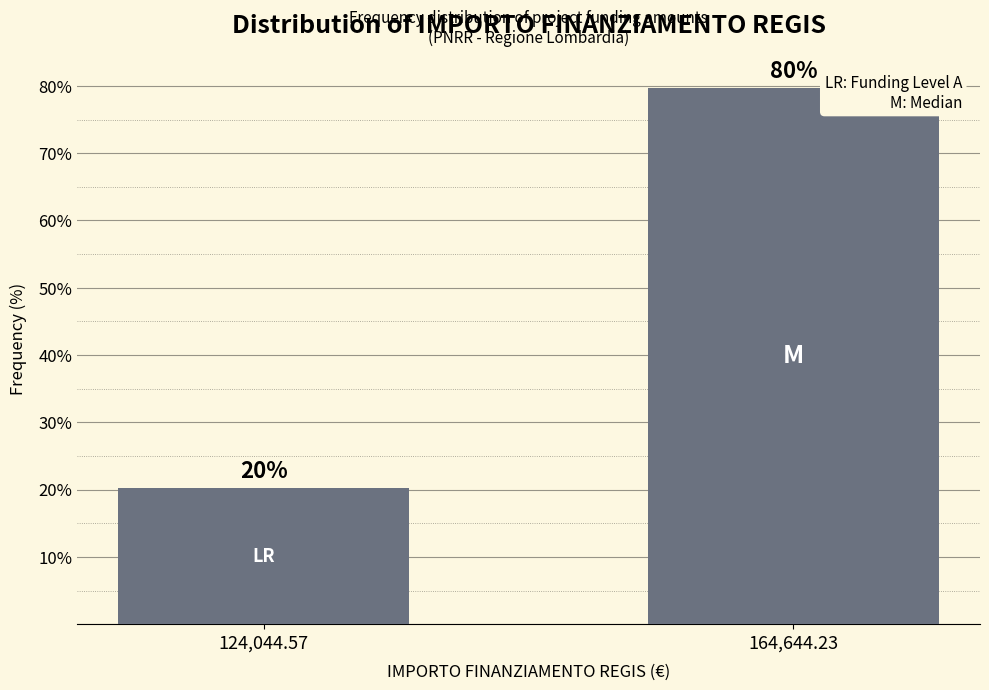

At which category does the chart reach its peak across all series?

164,644.23